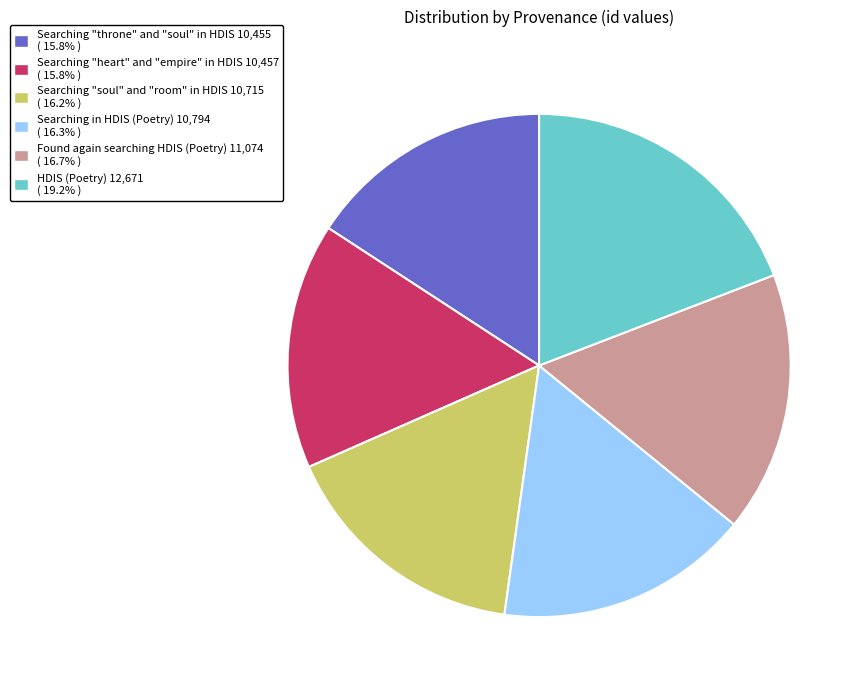

Count the number of slices in the pie.

6